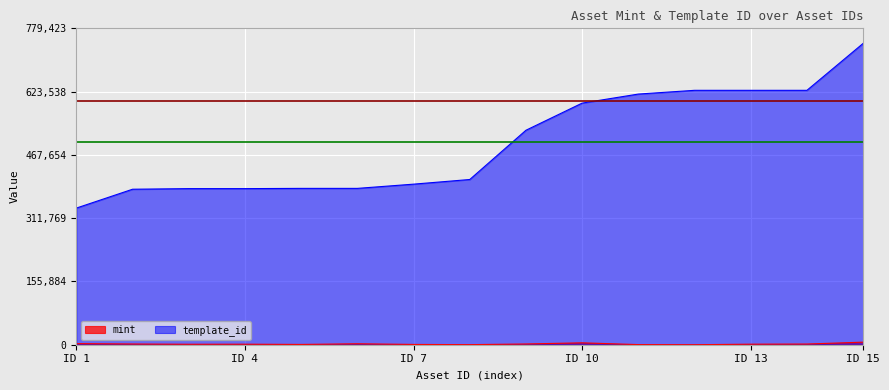

Count the number of data series in this chart.

2